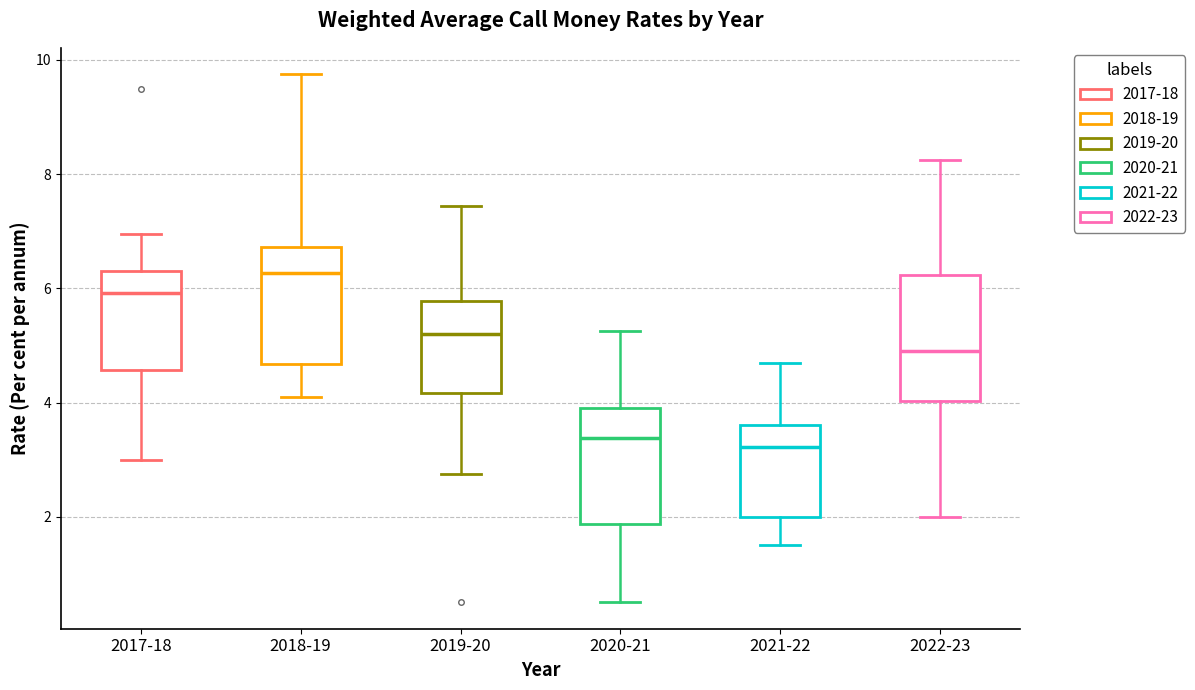

Where is the upper edge of the box for 2021-22 on the y-axis? The values are not printed on the chart, so give them approximately, as read against the axis.

3.6